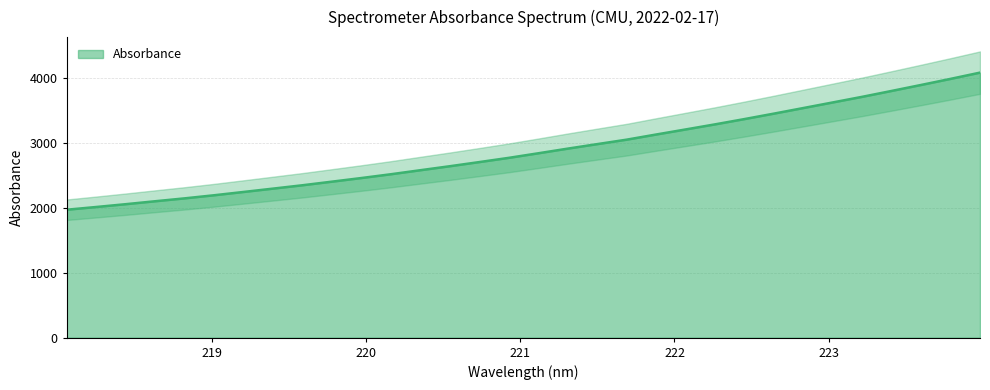

Rank the categories by value from highest to lowest.

223.9802, 223.7895, 223.5987, 223.408, 223.2172, 223.0264, 222.8355, 222.6447, 222.4538, 222.263, 222.0721, 221.8812, 221.6902, 221.4993, 221.3083, 221.1174, 220.9264, 220.7354, 220.5444, 220.3533, 220.1623, 219.9712, 219.7801, 219.589, 219.3979, 219.2067, 219.0156, 218.8244, 218.6332, 218.442, 218.2508, 218.0596